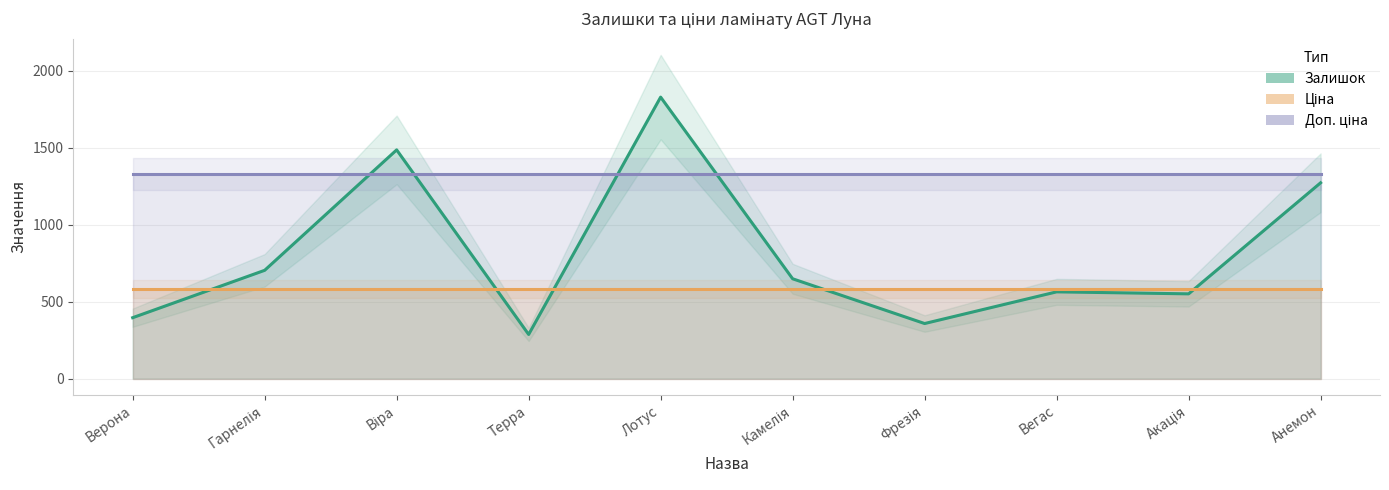

What is the lowest value of the Залишок series?

287.0